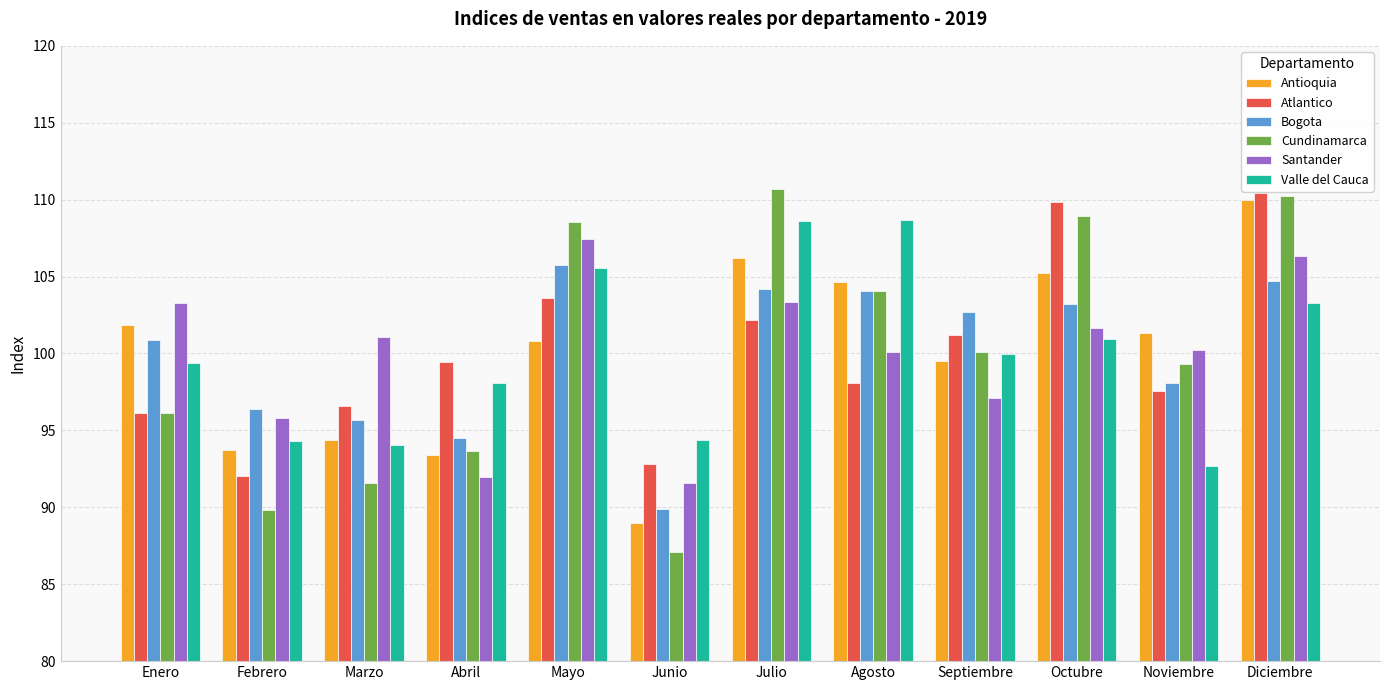

What is the label of the 5th bar from the right?

Agosto